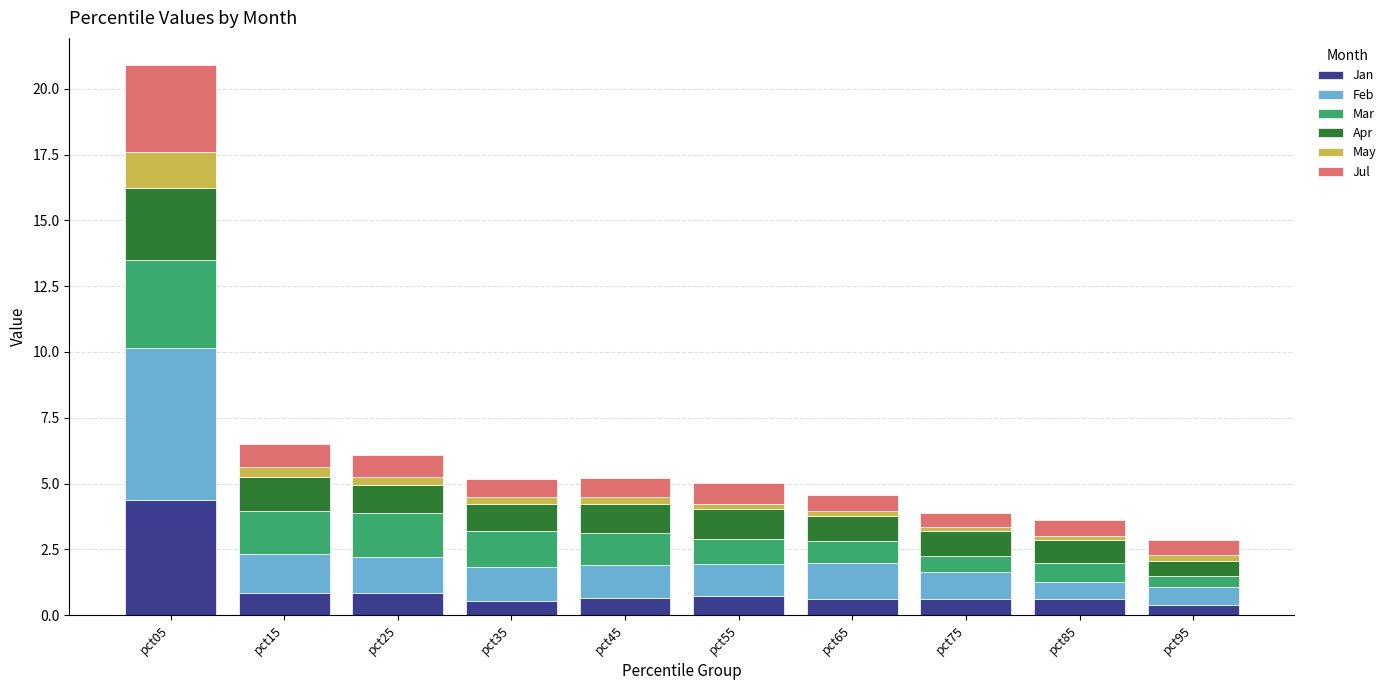

The value of Jan at pct05 is 4.4. True or false?

True